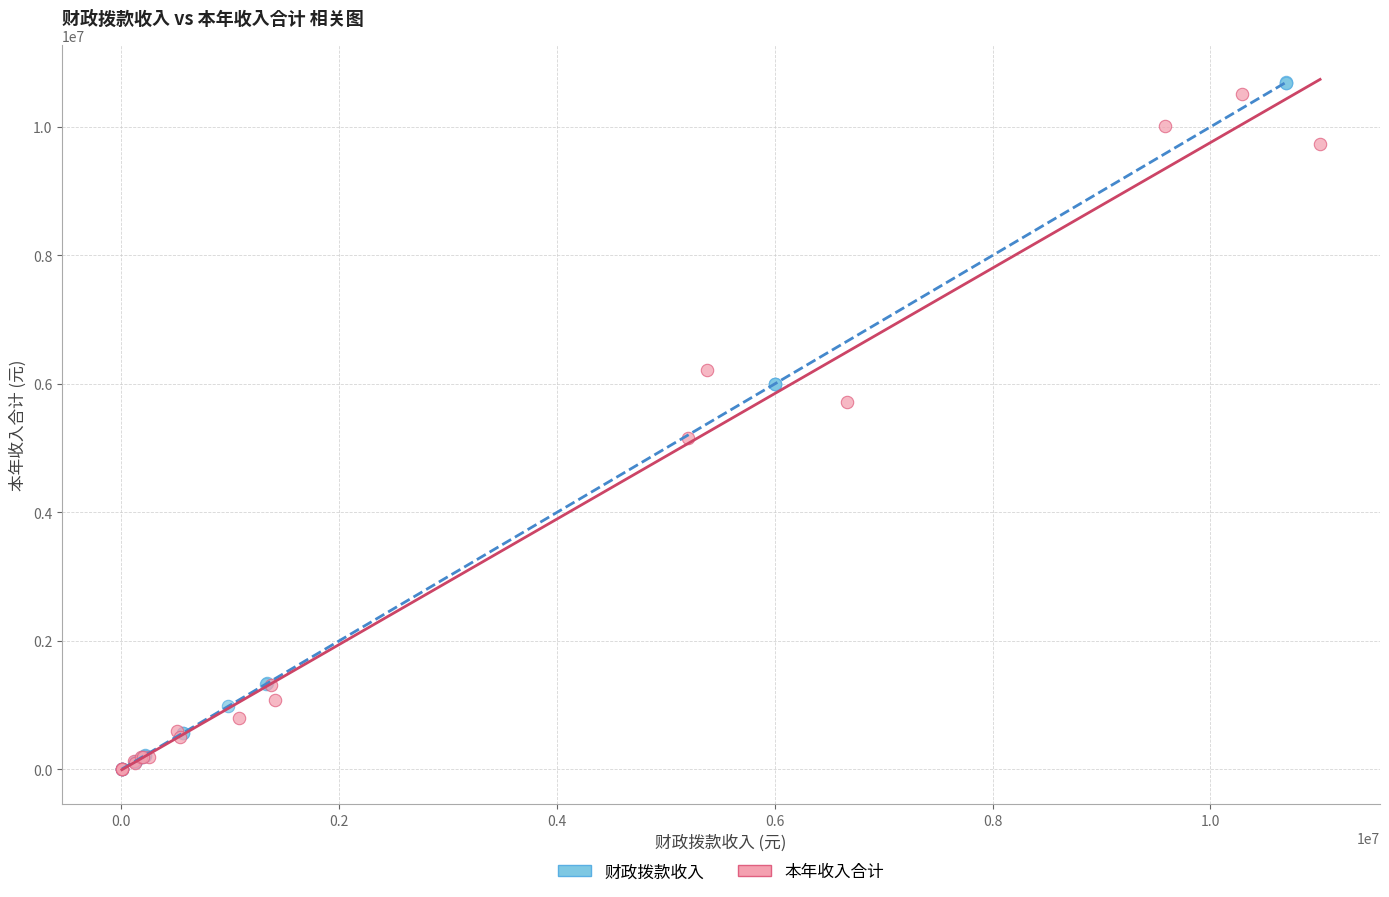

Which series has the largest Y range (max minus min)?

财政拨款收入